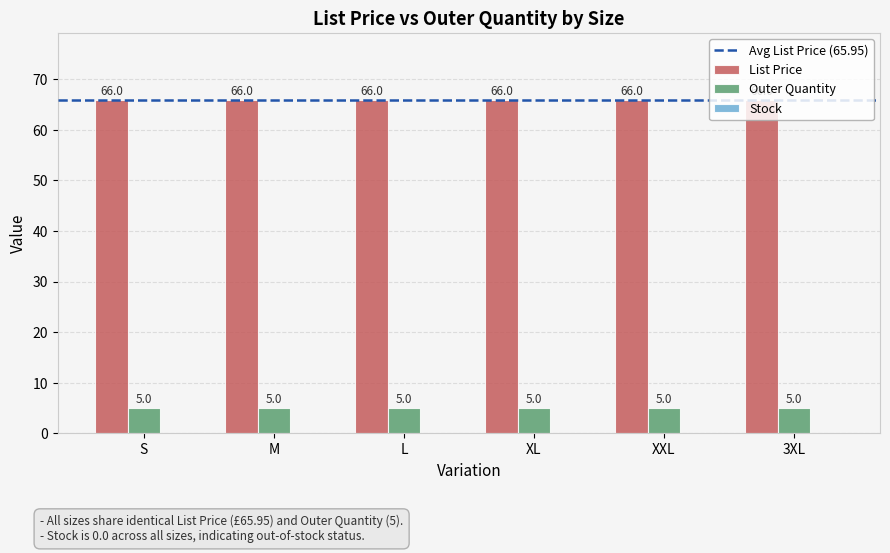

What is the highest value of the Outer Quantity series?

5.0